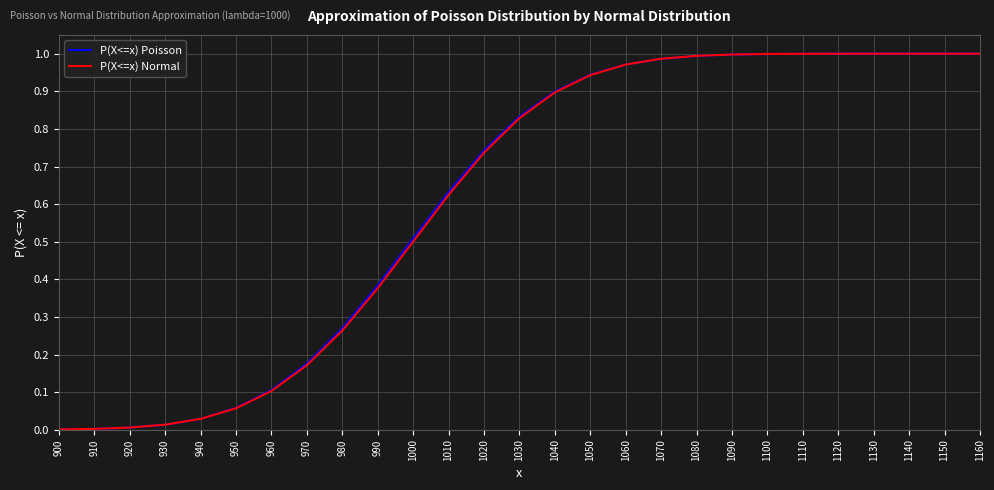

Is it true that P(X<=x) Normal equals 0.0 at 910?

True